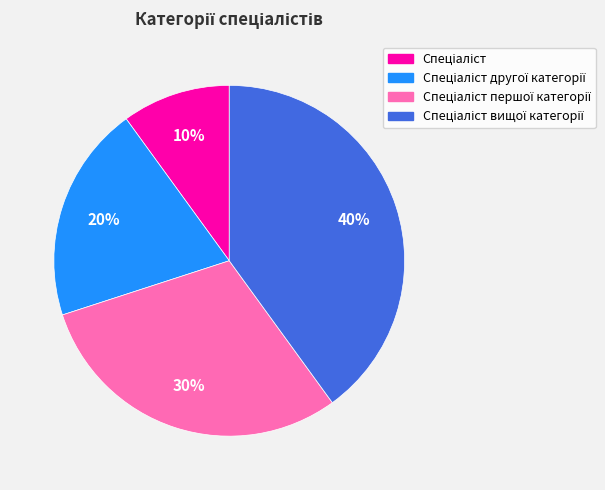

To the nearest percent, what is the difference between the largest and smallest slice percentages?

30%